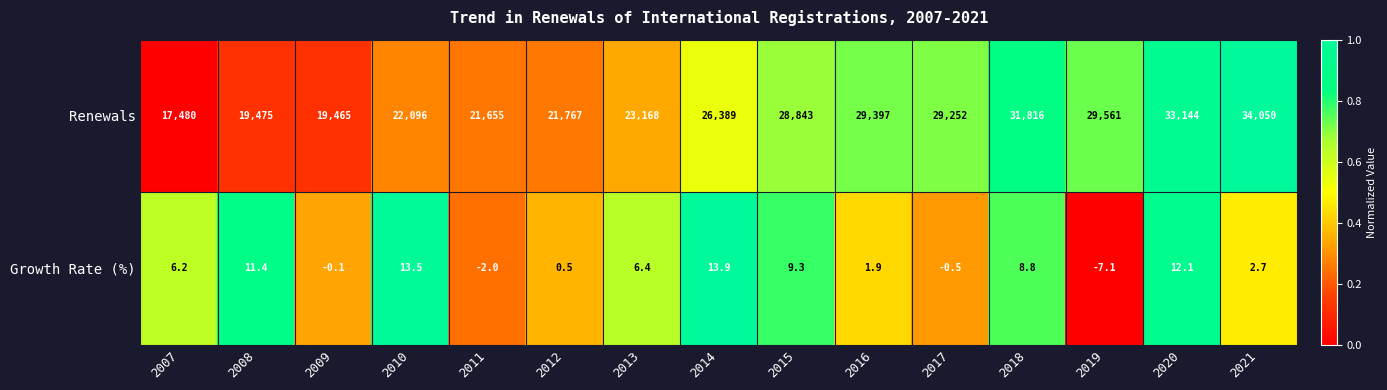

Reading left to right, transcribe all the data shown in this chart.

Renewals: 2007=17480.0	2008=19475.0	2009=19465.0	2010=22096.0	2011=21655.0	2012=21767.0	2013=23168.0	2014=26389.0	2015=28843.0	2016=29397.0	2017=29252.0	2018=31816.0	2019=29561.0	2020=33144.0	2021=34050.0
Growth Rate (%): 2007=6.2	2008=11.4	2009=-0.1	2010=13.5	2011=-2.0	2012=0.5	2013=6.4	2014=13.9	2015=9.3	2016=1.9	2017=-0.5	2018=8.8	2019=-7.1	2020=12.1	2021=2.7